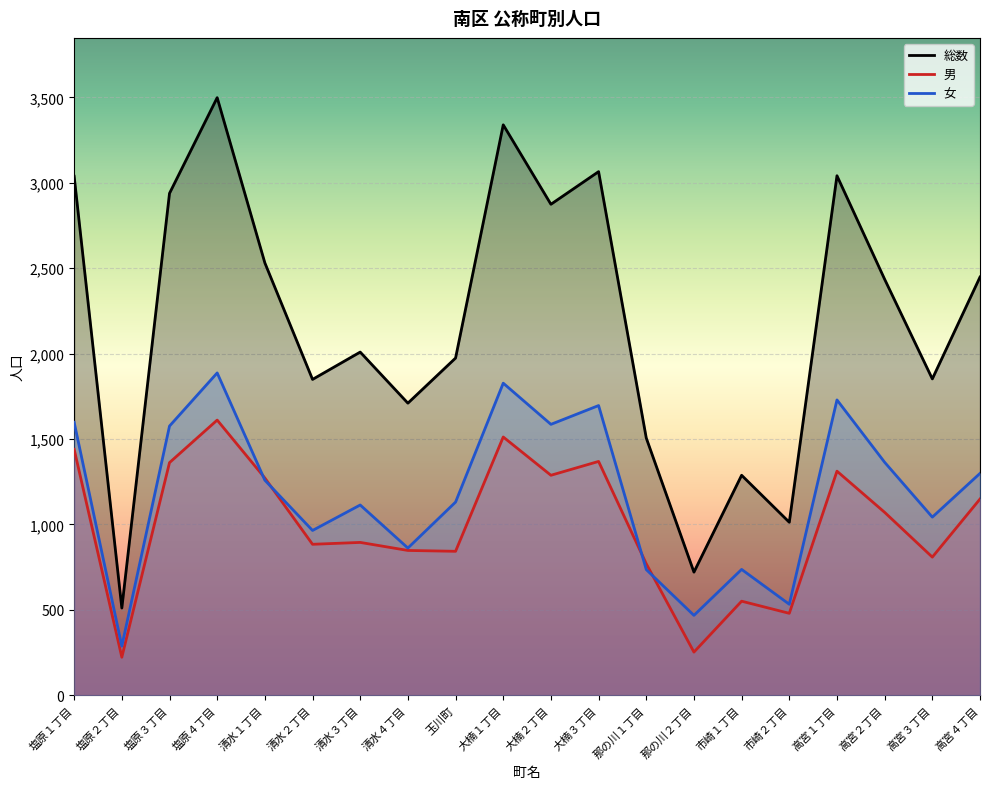

True or false: 総数 has a value of 1146 at 那の川２丁目.

False